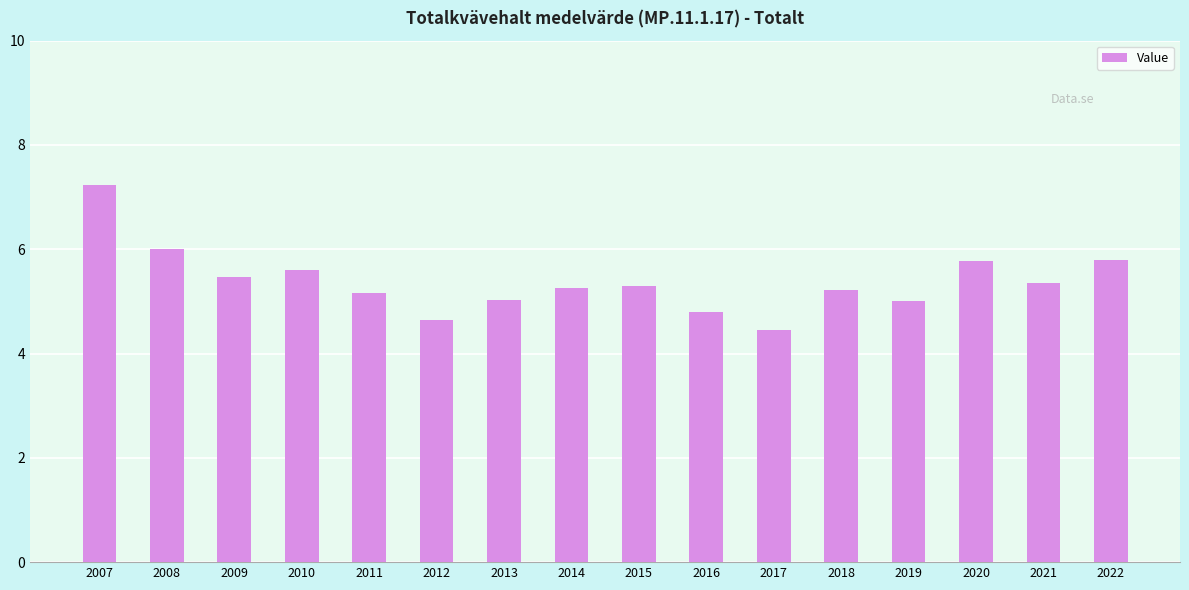

What is the value of the 4th bar from the left?

5.6